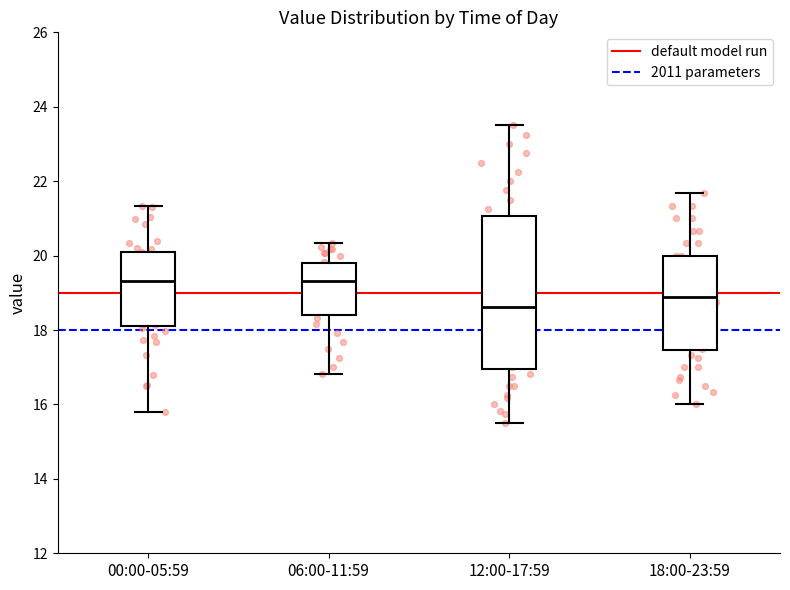

Reading left to right, transcribe this box plot: for each box, give where its median line is, the range the box spans, and where its two whiskers end, as read against the y-axis. The values are not printed on the chart, so give them approximately, as read against the axis.

00:00-05:59: median 19.4, box 18.2 to 20.0, whiskers 15.8 to 21.4
06:00-11:59: median 19.4, box 18.4 to 19.8, whiskers 16.8 to 20.4
12:00-17:59: median 18.6, box 17.0 to 21.0, whiskers 15.6 to 23.6
18:00-23:59: median 18.8, box 17.4 to 20.0, whiskers 16.0 to 21.6